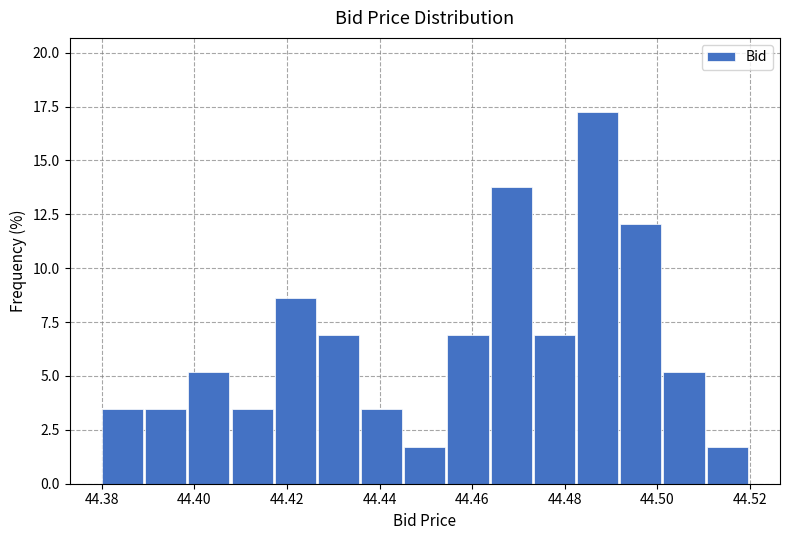

Over which range of the x-axis is the bar tallest?

44.482 to 44.492